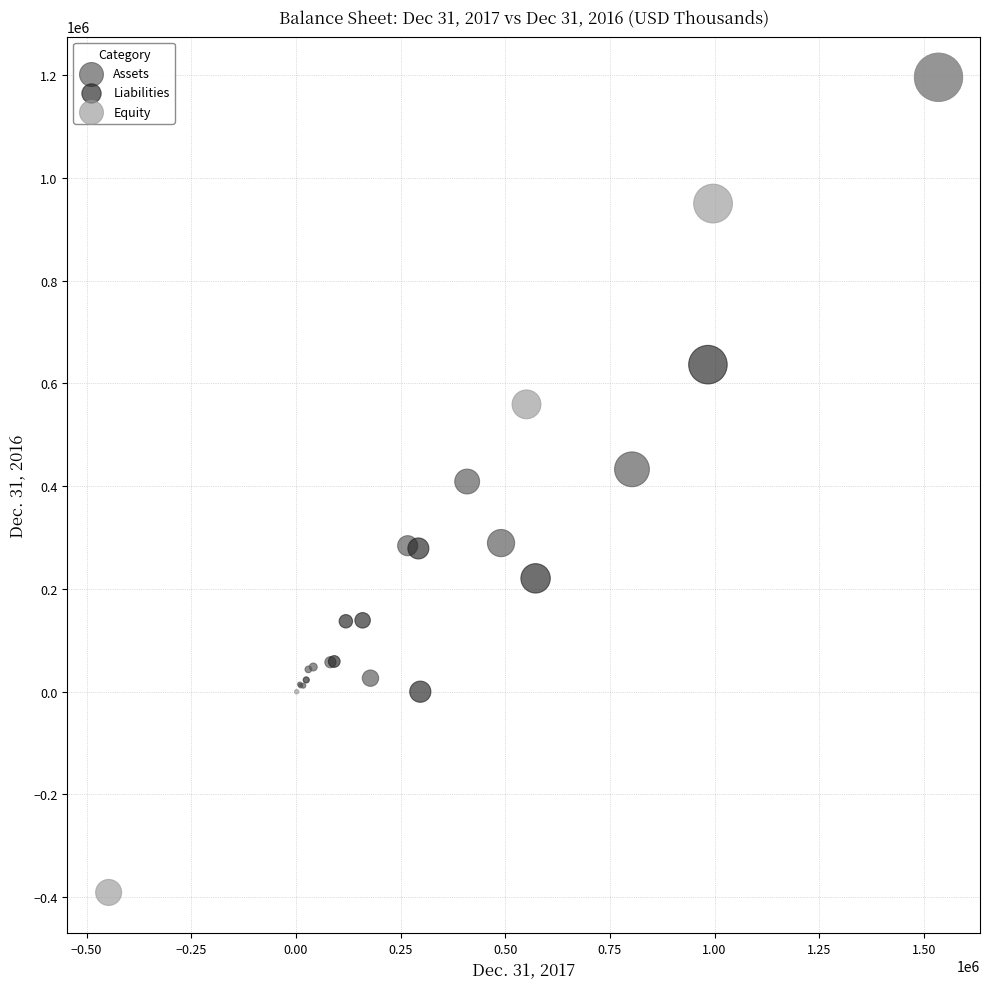

Which series has the widest spread of Y values?

Equity